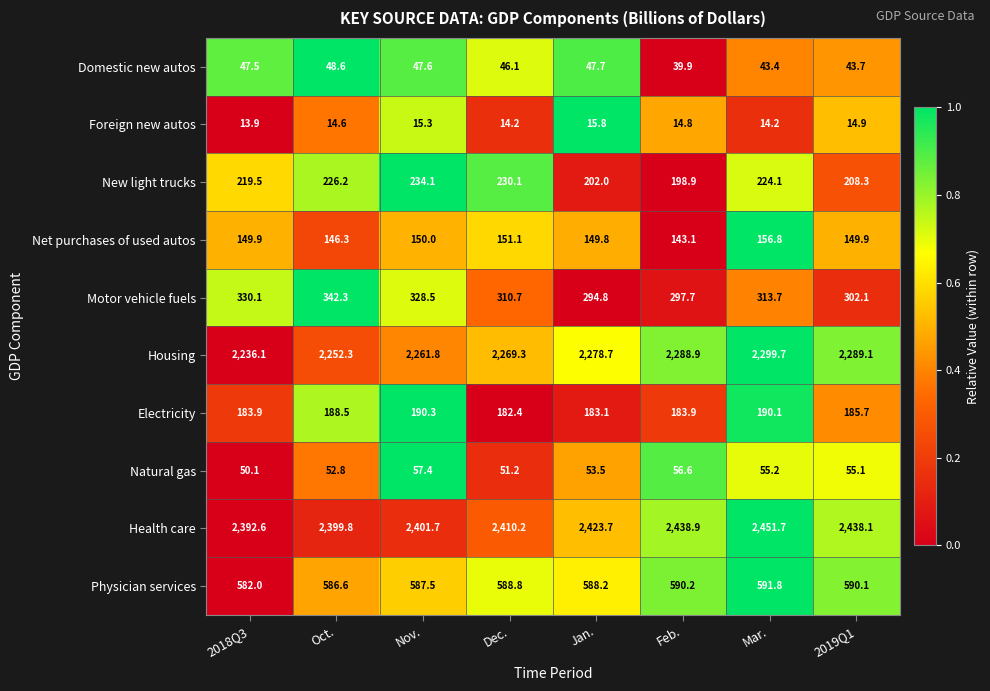

The Net purchases of used autos series shows 66.2 at Jan.. True or false?

False